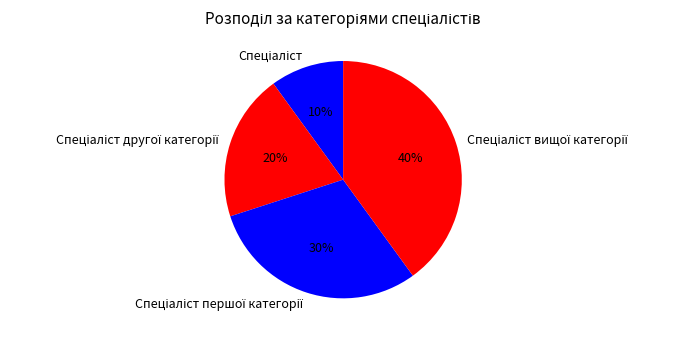

Is there a majority slice in this chart?

No